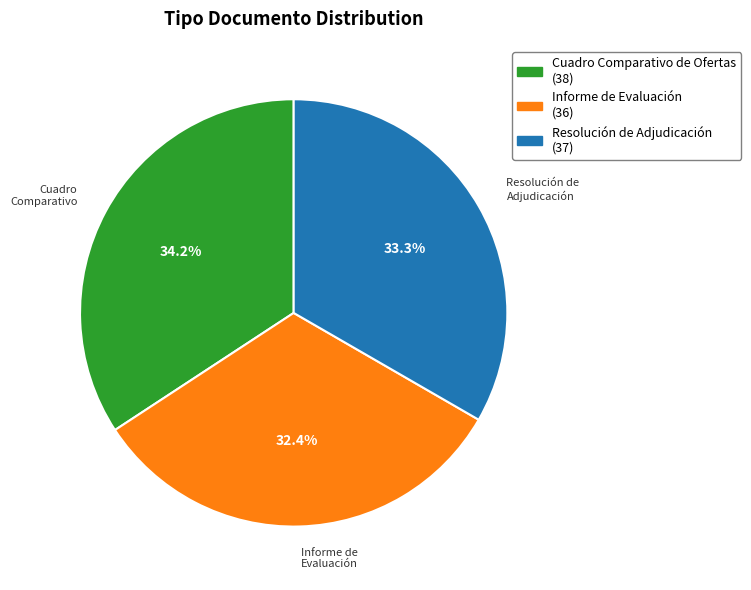

What percentage do Informe de Evaluación and Cuadro Comparativo de Ofertas together represent?

66.7%